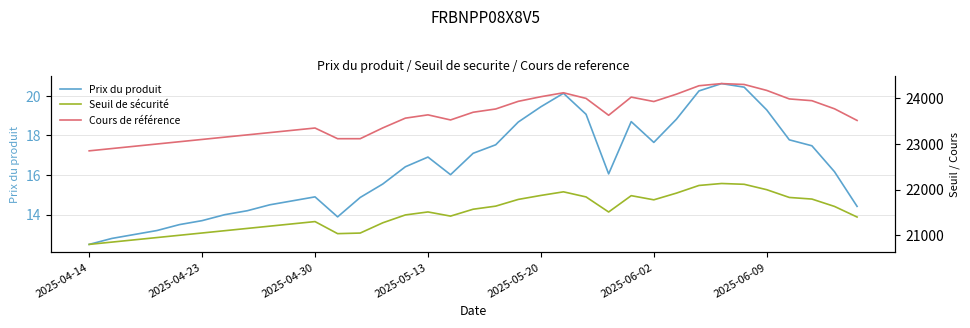

What is the difference between the Seuil de sécurité values at 2025-04-23 and 20?

1022.9